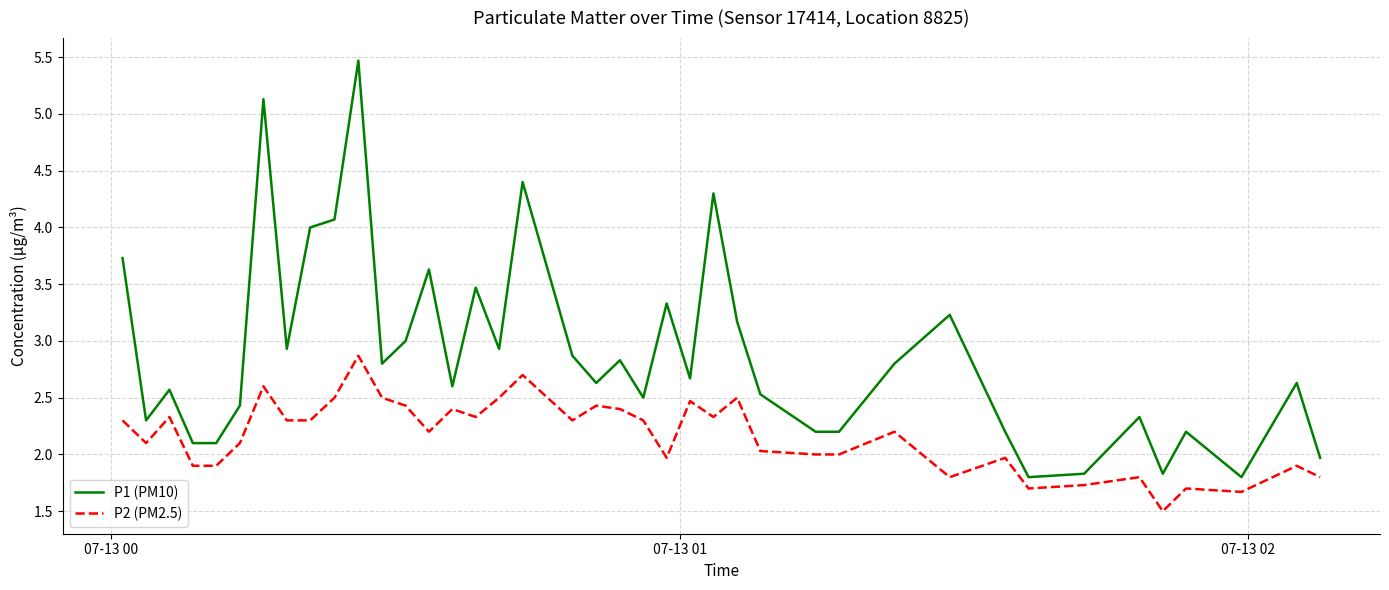

List the series in order of their overall mean, highest first.

P1 (PM10), P2 (PM2.5)